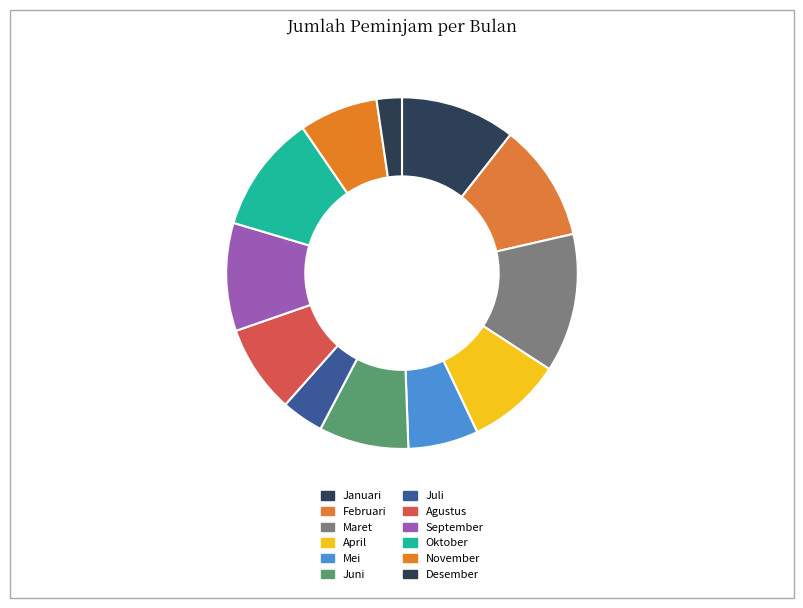

Is it true that November is 7% of the pie?

True